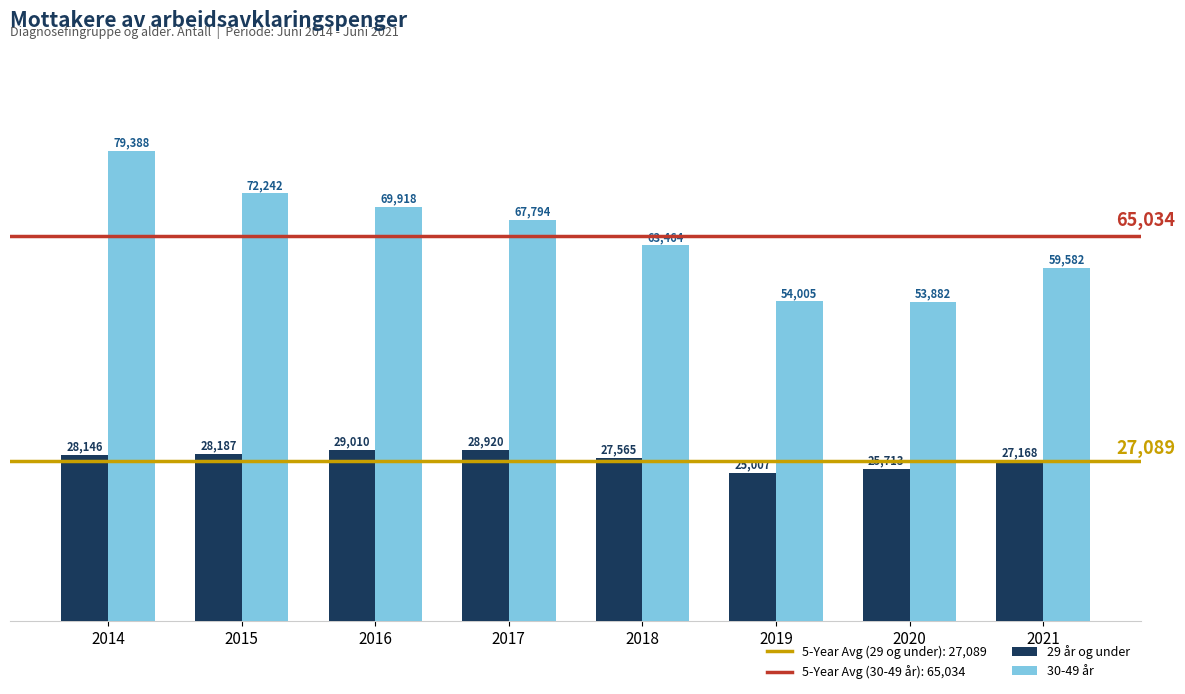

At which category is the sum across all series the highest?

2014